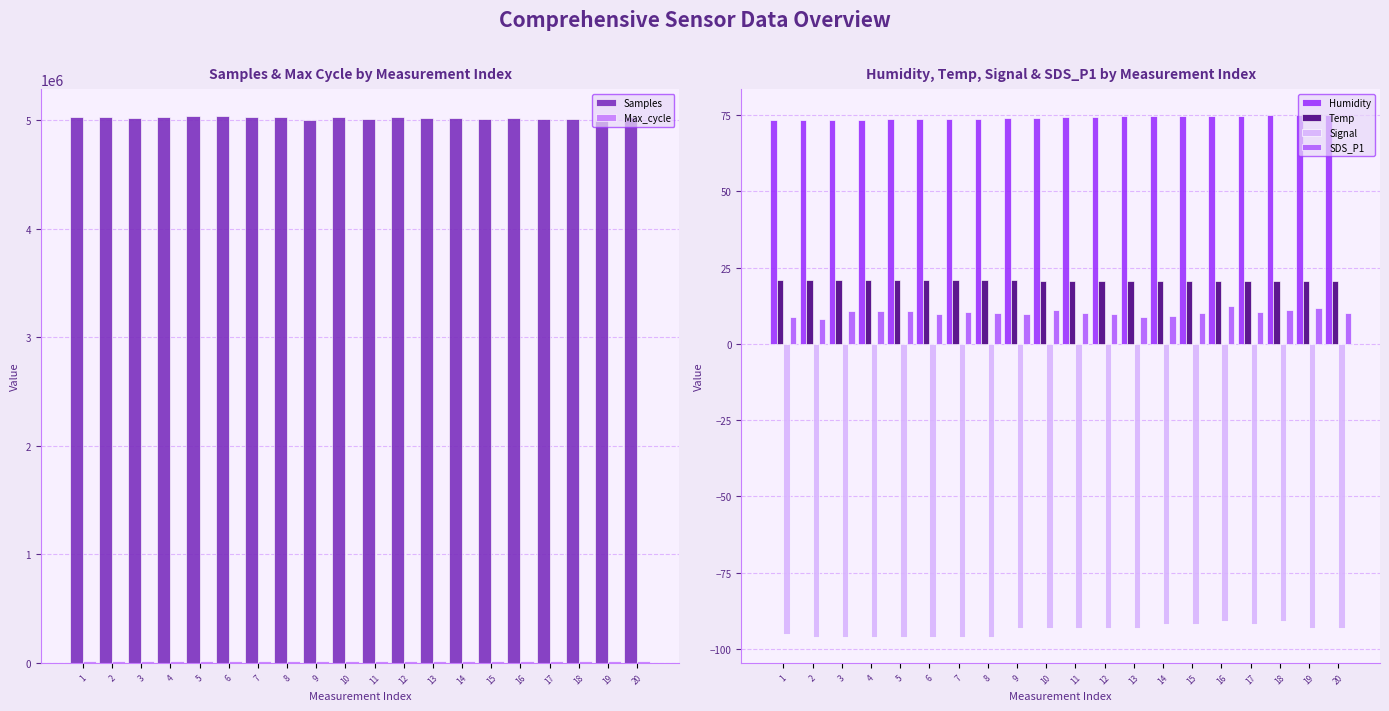

How many data points in SDS_P1 are above 10?

12